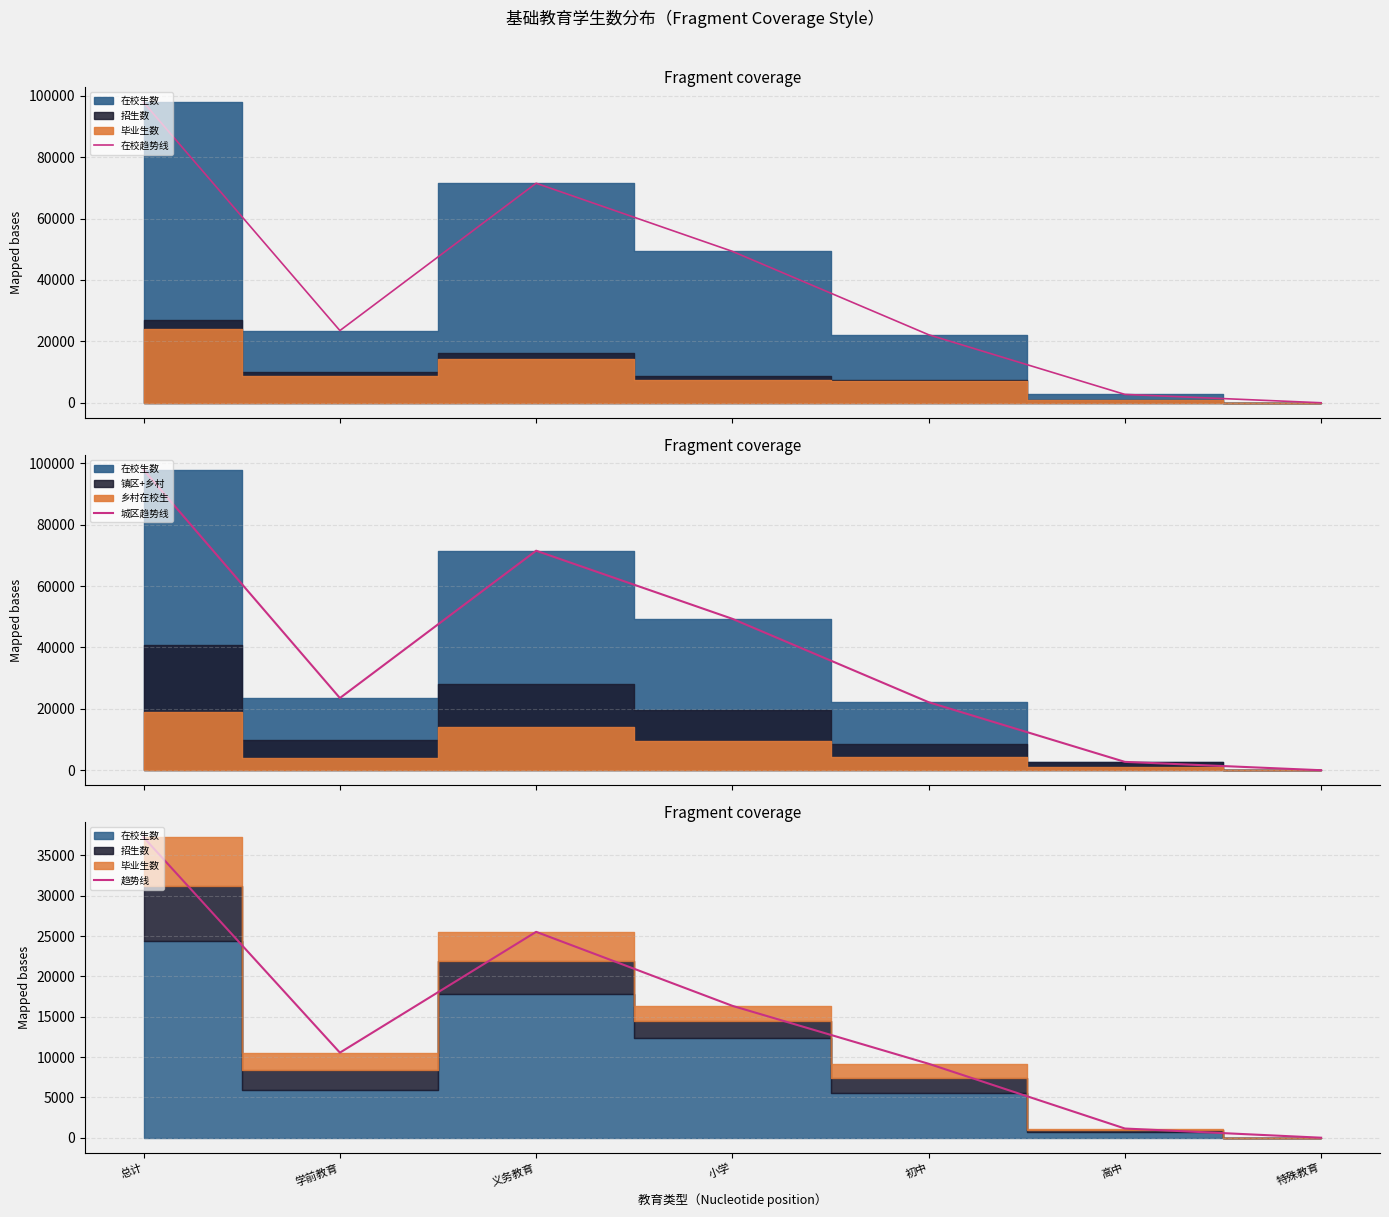

At how many categories does at least one series exceed 72076?

1